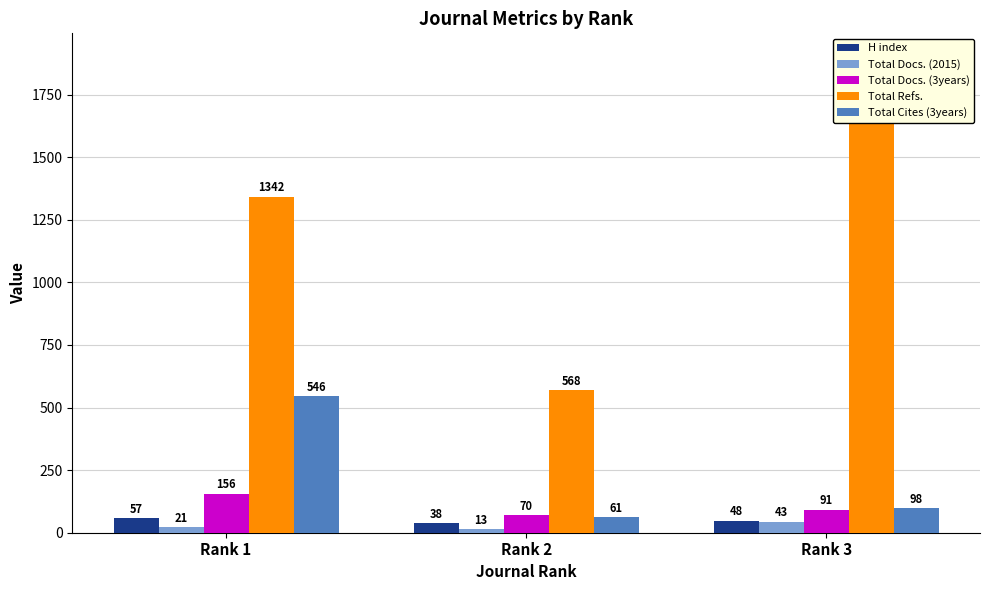

What is the value of the H index bar at the 1st from the left?

57